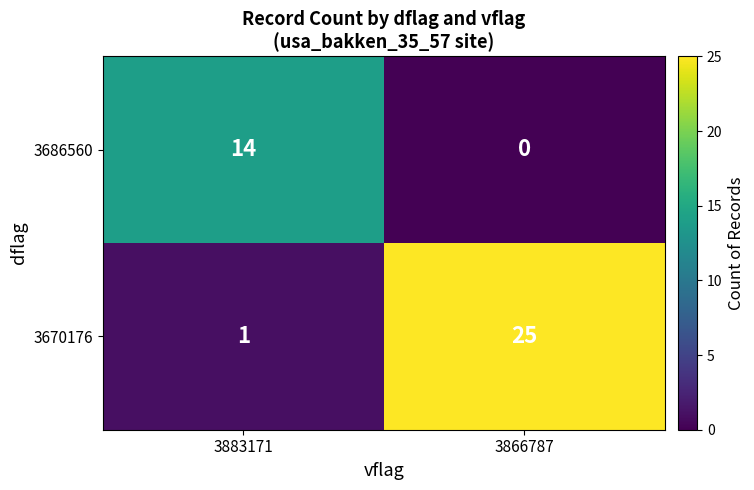

Reading left to right, extract all data points from this chart.

3686560: 3883171=14	3866787=0
3670176: 3883171=1	3866787=25